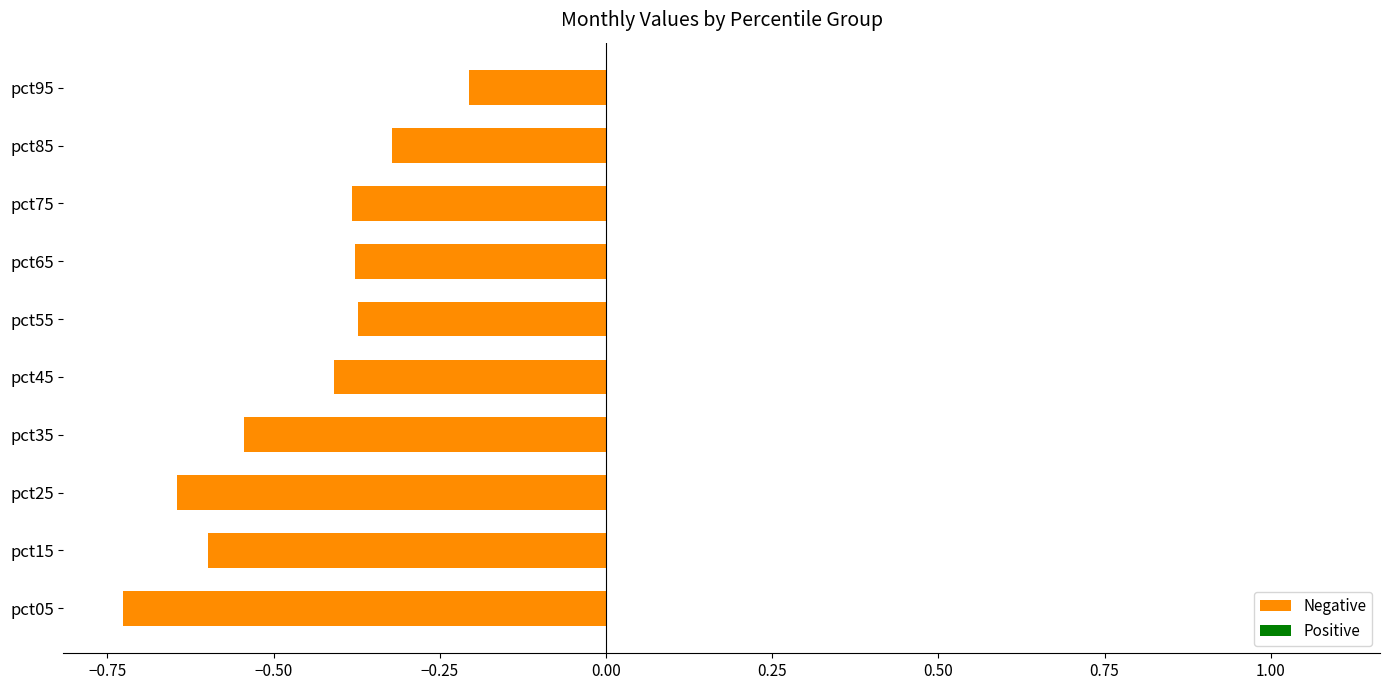

True or false: the data shows -0.6 at pct25.

True